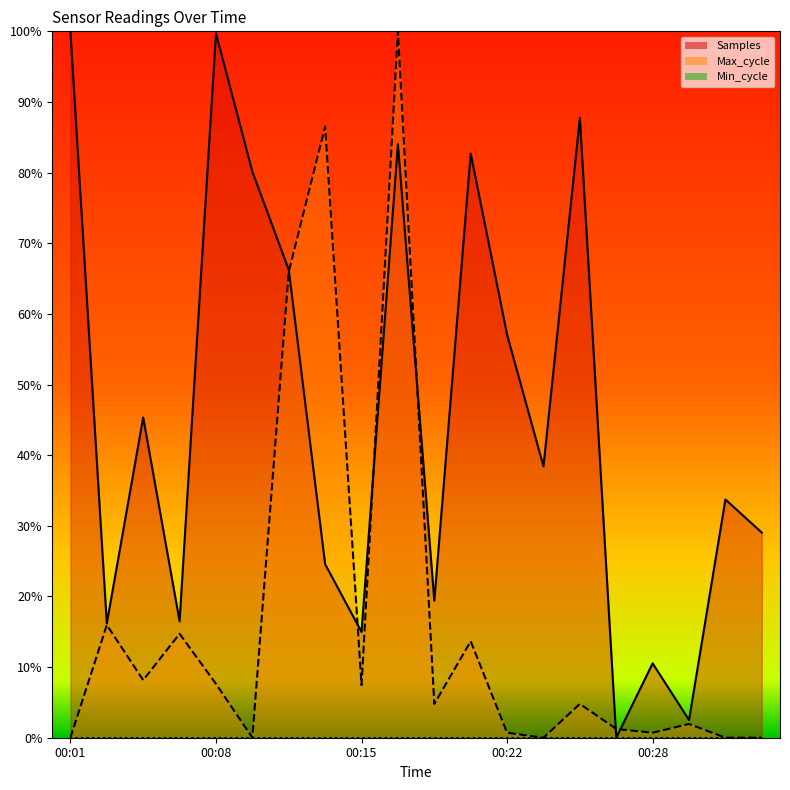

At how many categories does at least one series exceed 0?

20